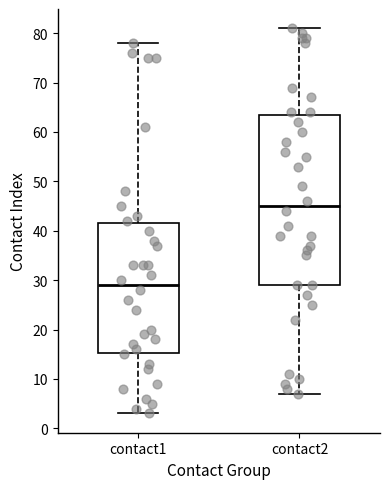

Reading left to right, transcribe this box plot: for each box, give where its median line is, the range the box spans, and where its two whiskers end, as read against the y-axis. The values are not printed on the chart, so give them approximately, as read against the axis.

contact1: median 29, box 15 to 42, whiskers 3 to 78
contact2: median 45, box 29 to 64, whiskers 7 to 81